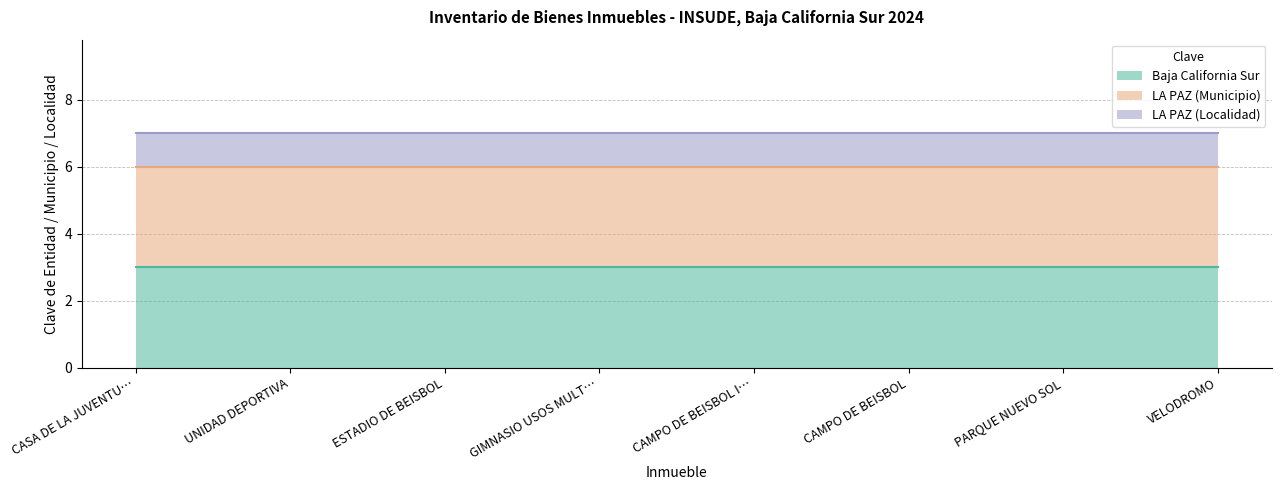

True or false: LA PAZ (Localidad) and LA PAZ (Municipio) intersect in this chart.

False